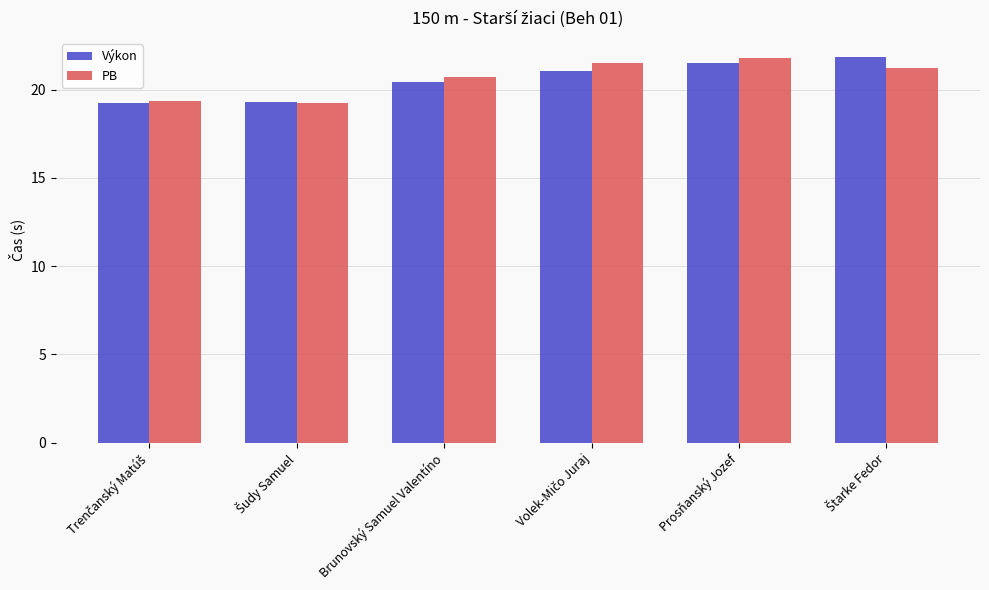

Read the Výkon value at Prosňanský Jozef.

21.5